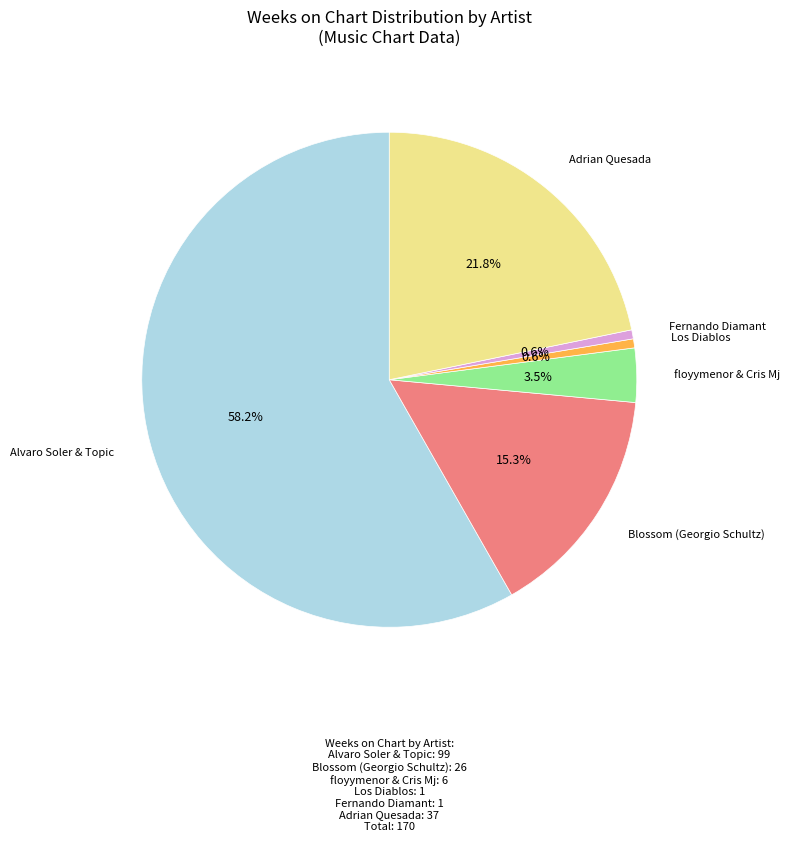

Is there a majority slice in this chart?

Yes